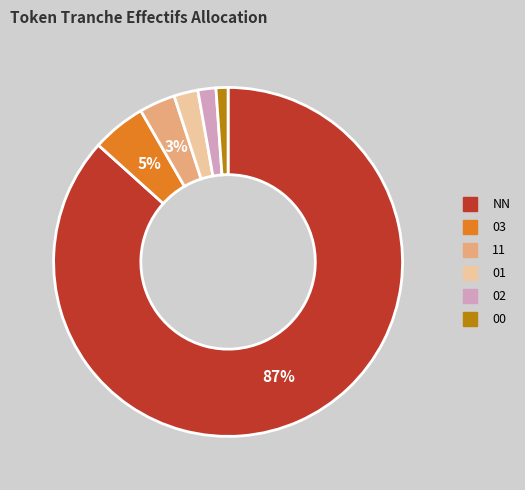

How many slices are in this pie chart?

6